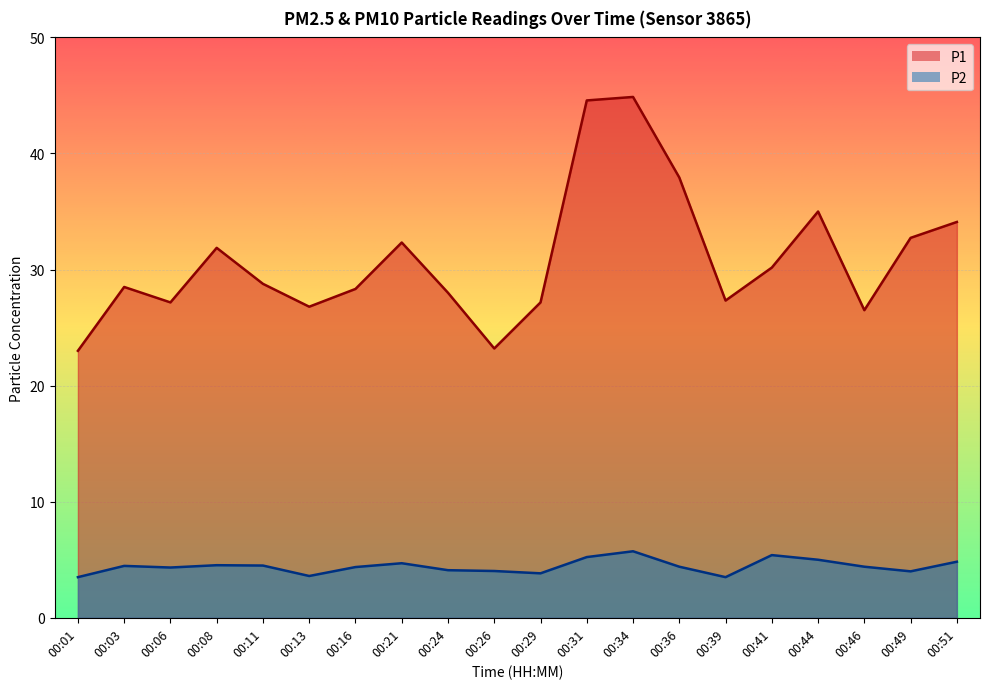

At which category is the sum across all series the highest?

00:34